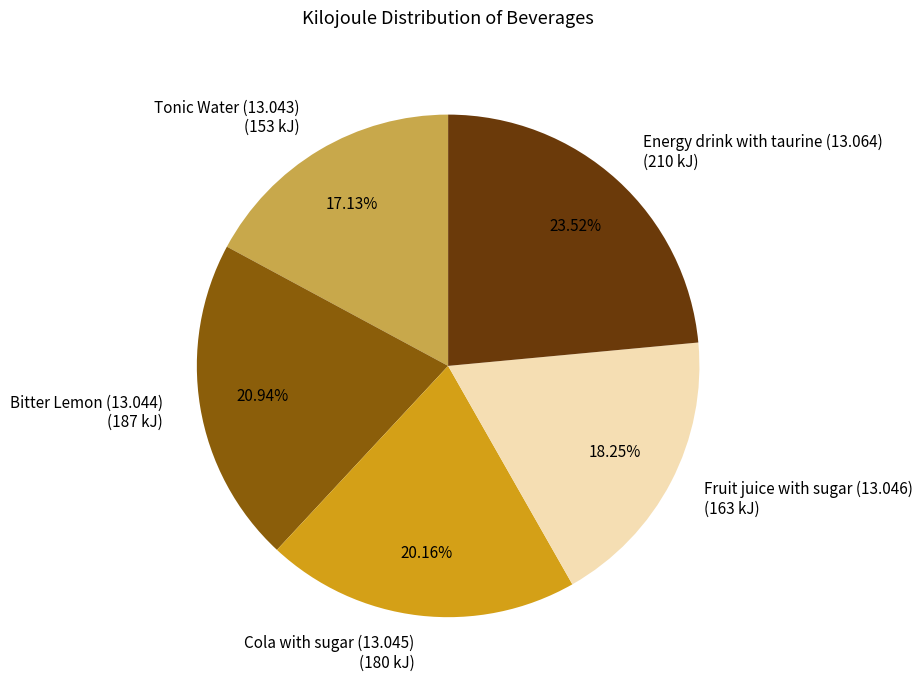

Count the number of slices in the pie.

5